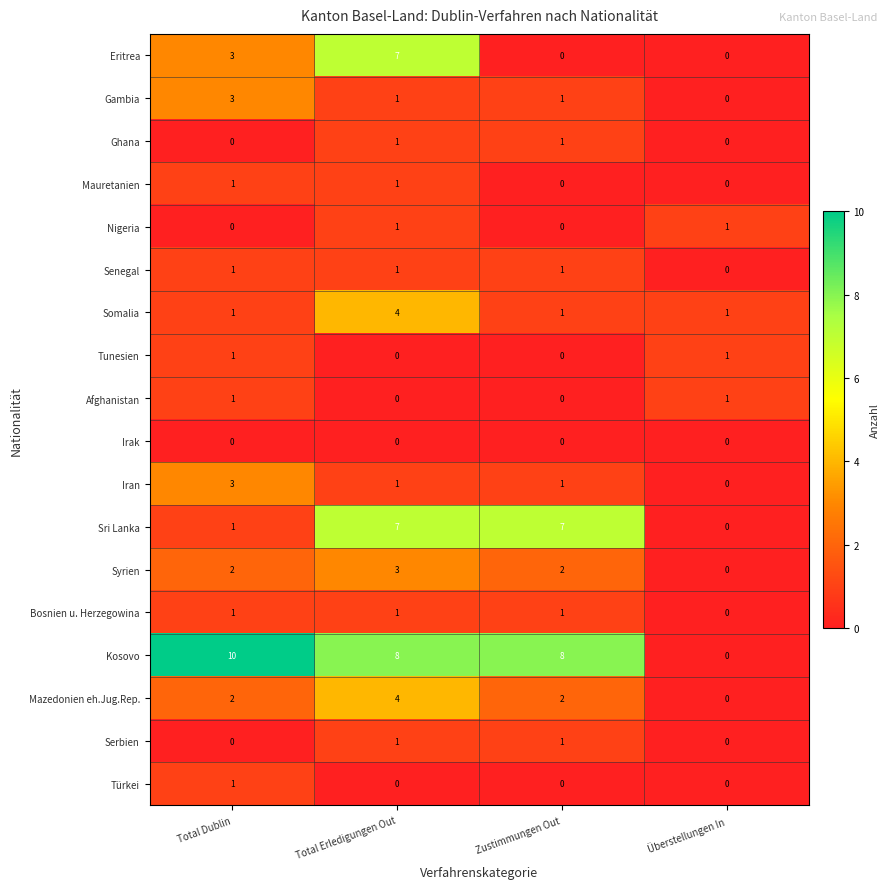

At which label does Bosnien u. Herzegowina reach its minimum?

Überstellungen In